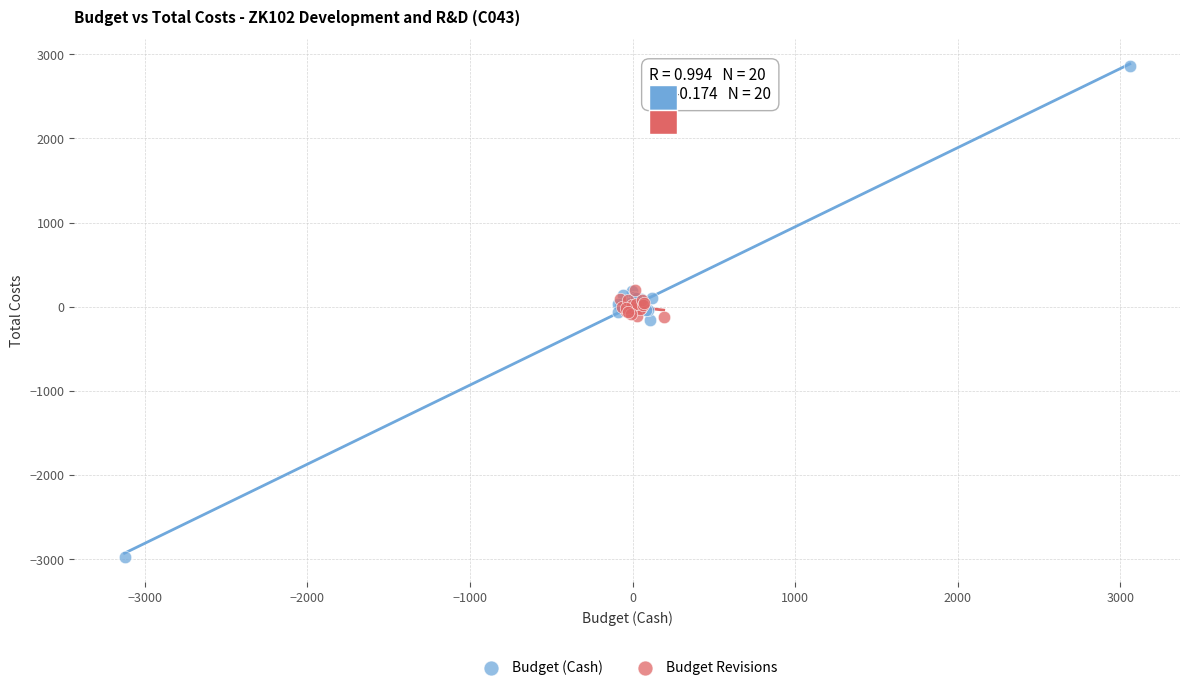

Which series contains the highest Y value?

Budget (Cash)